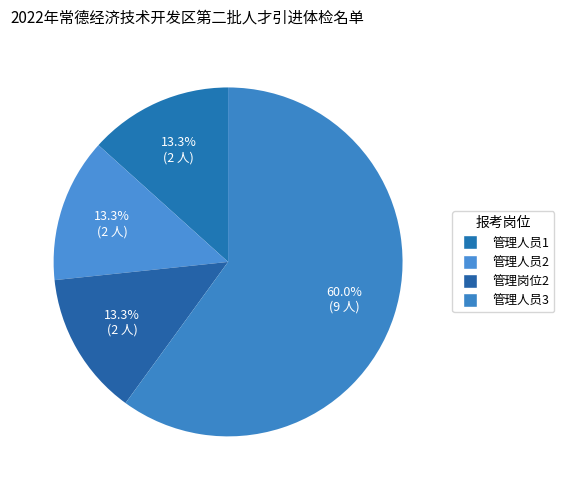

The 管理人员1 slice represents 13% of the pie. True or false?

True